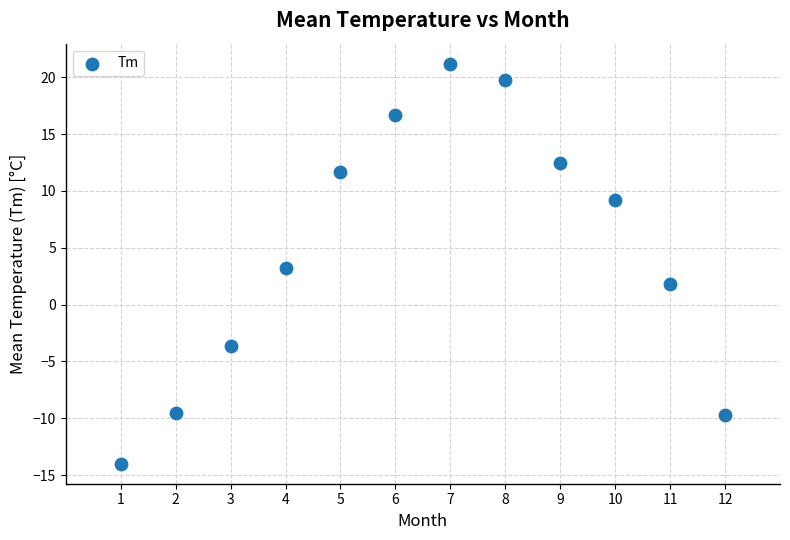

What is the range of Y values (max minus min)?

35.2